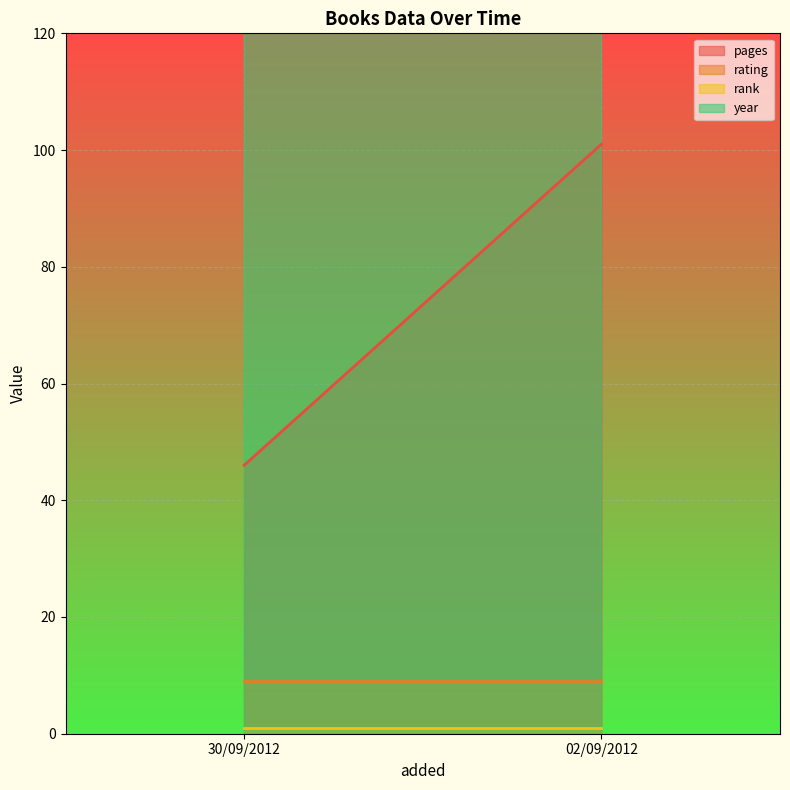

What is the smallest value displayed?

1